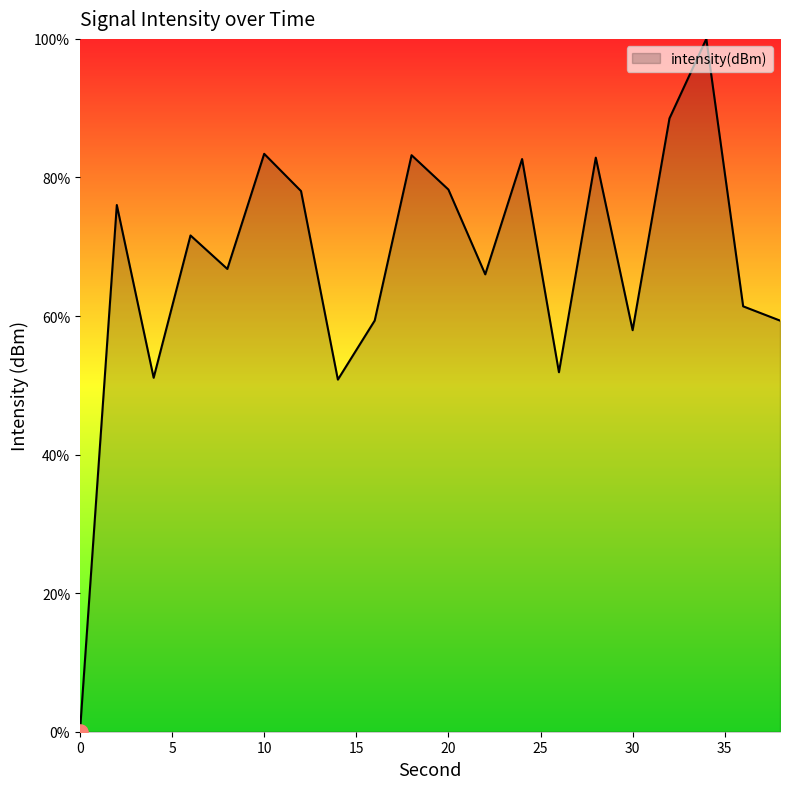

What is the difference between the maximum and minimum values?

100.0